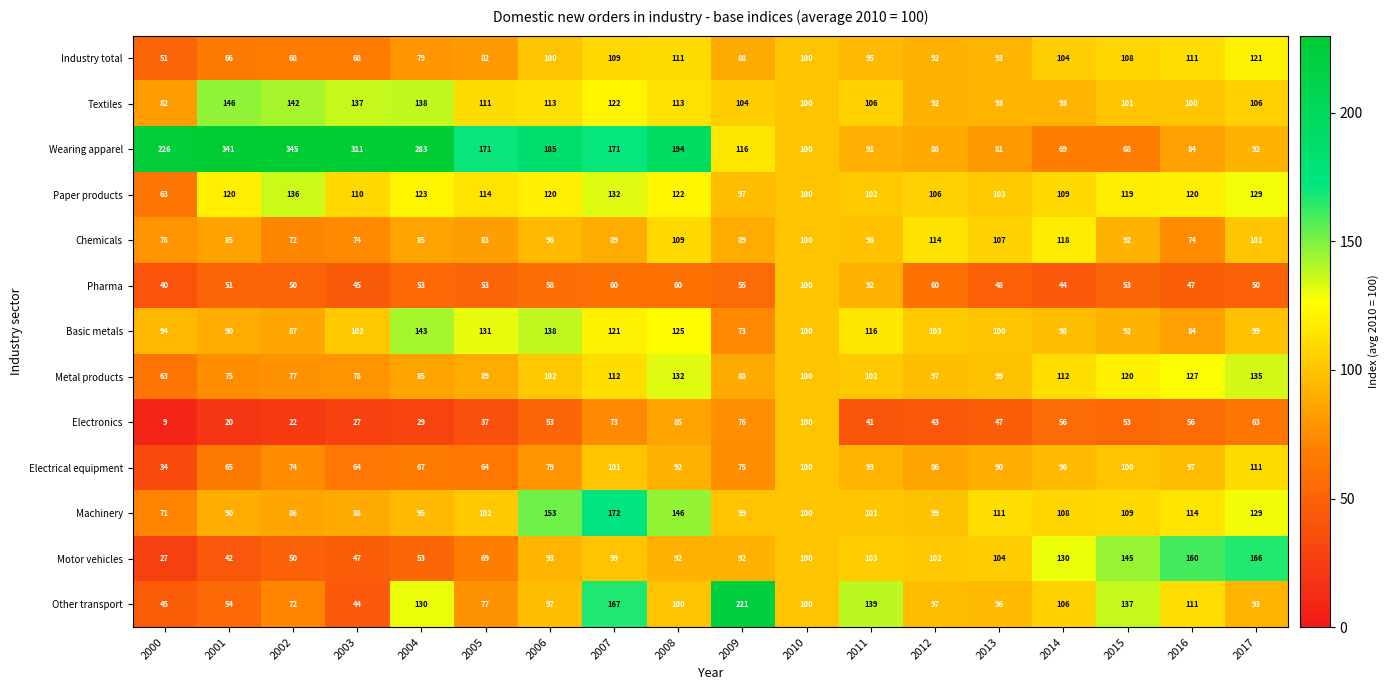

Is it true that Other transport equals 97 at 2012?

True